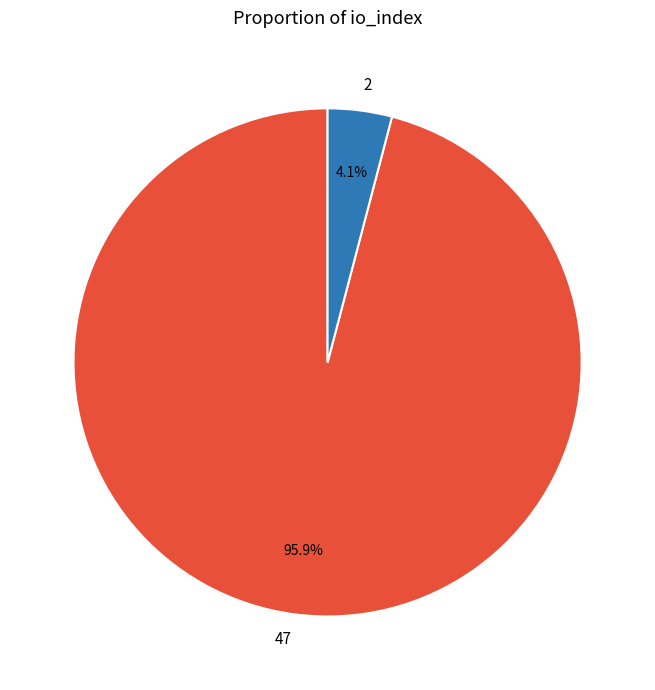

To the nearest percent, what is the difference between the 2 and 47 slice percentages?

92%